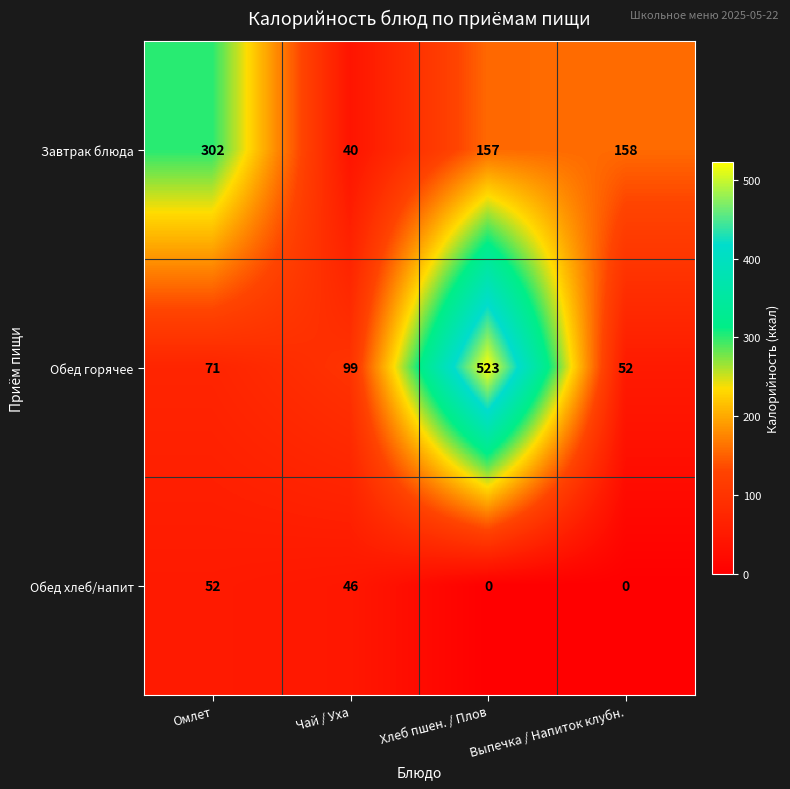

What is the difference between the maximum and minimum values in the Завтрак блюда series?

262